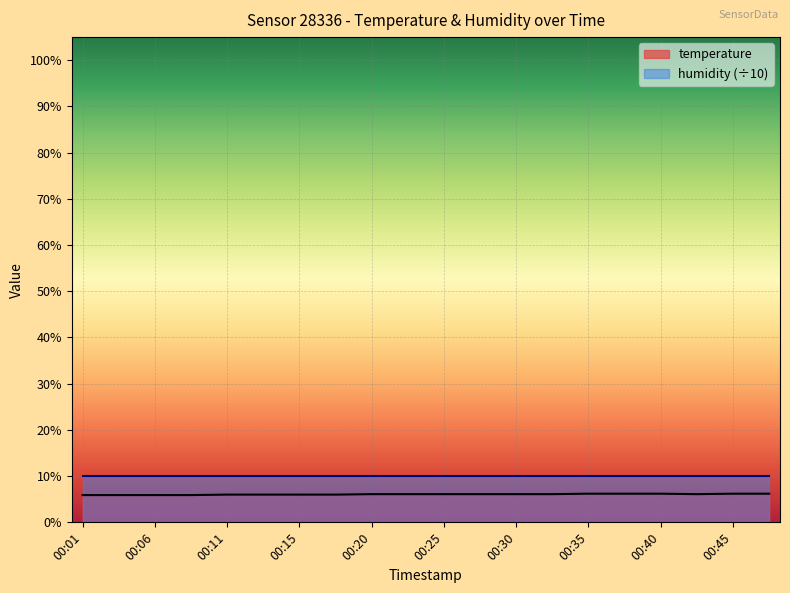

What is the maximum value shown in the chart?

10.0